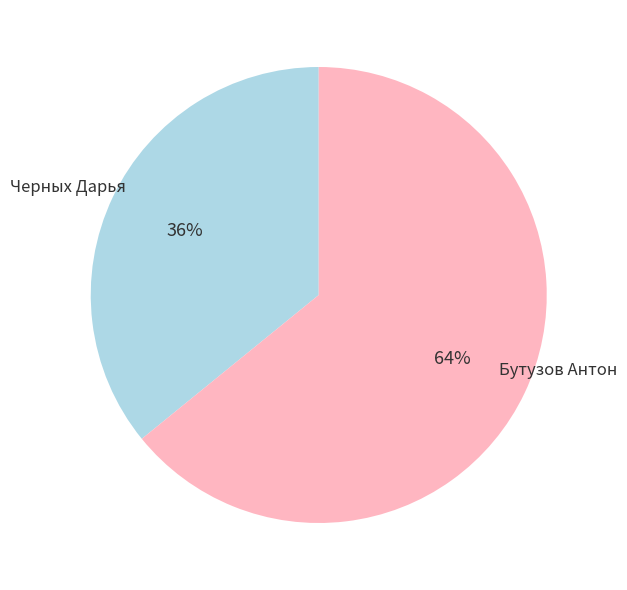

To the nearest percent, what is the difference between the largest and smallest slice percentages?

28%